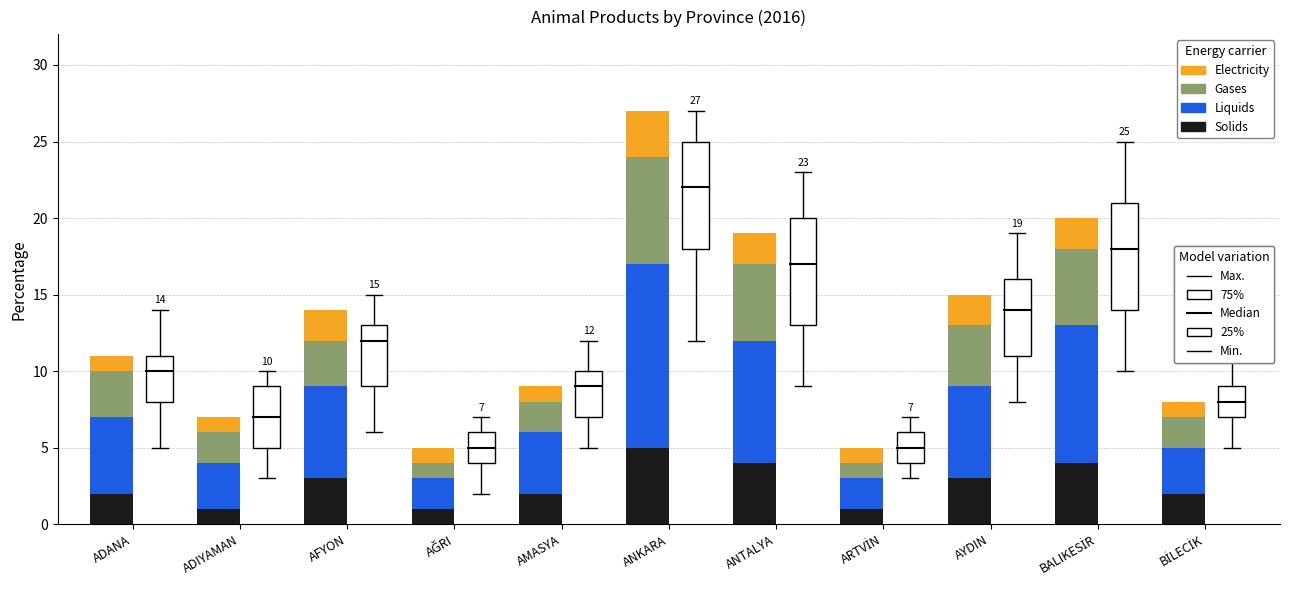

At which category is the sum across all series the highest?

ANKARA